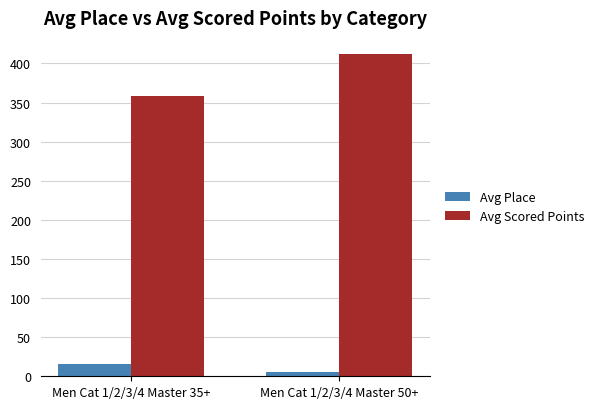

Is it true that Avg Scored Points equals 86.5 at Men Cat 1/2/3/4 Master 50+?

False